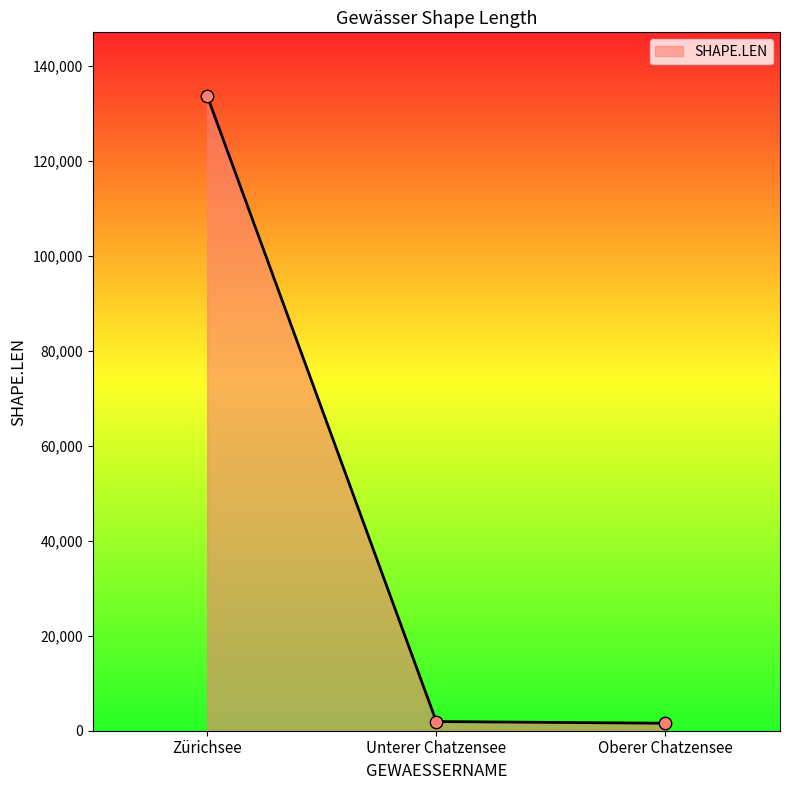

What is the change in value from Unterer Chatzensee to Oberer Chatzensee?

-355.1